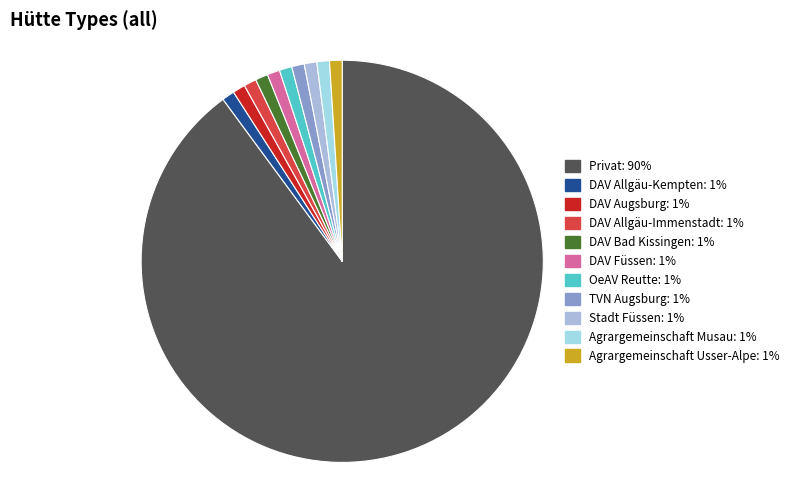

Approximately how many times larger is the value at DAV Bad Kissingen compared to TVN Augsburg?

1.0